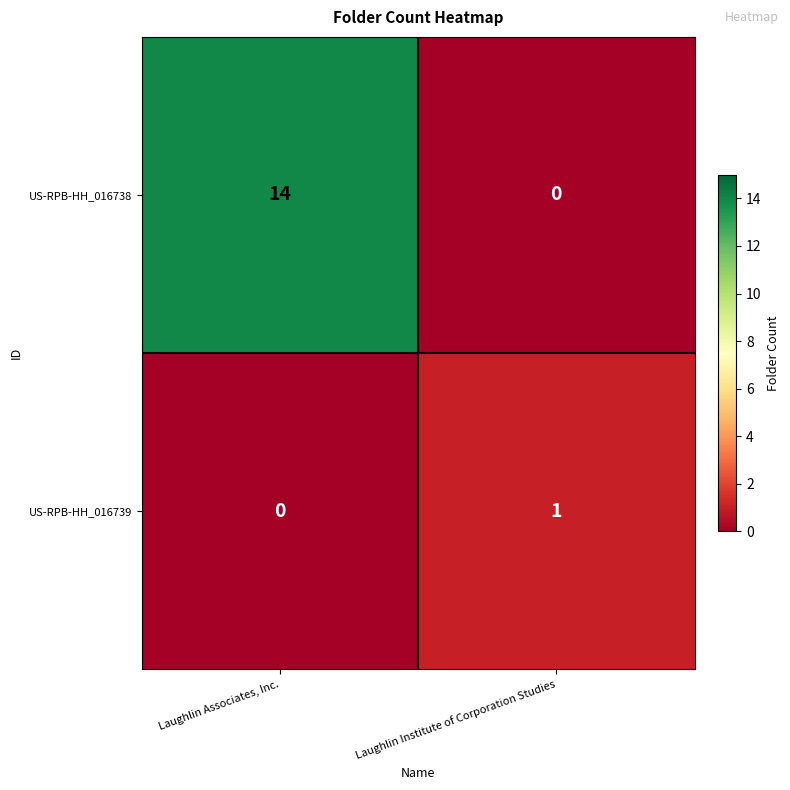

Which series changed the most between Laughlin Associates, Inc. and Laughlin Institute of Corporation Studies?

US-RPB-HH_016738